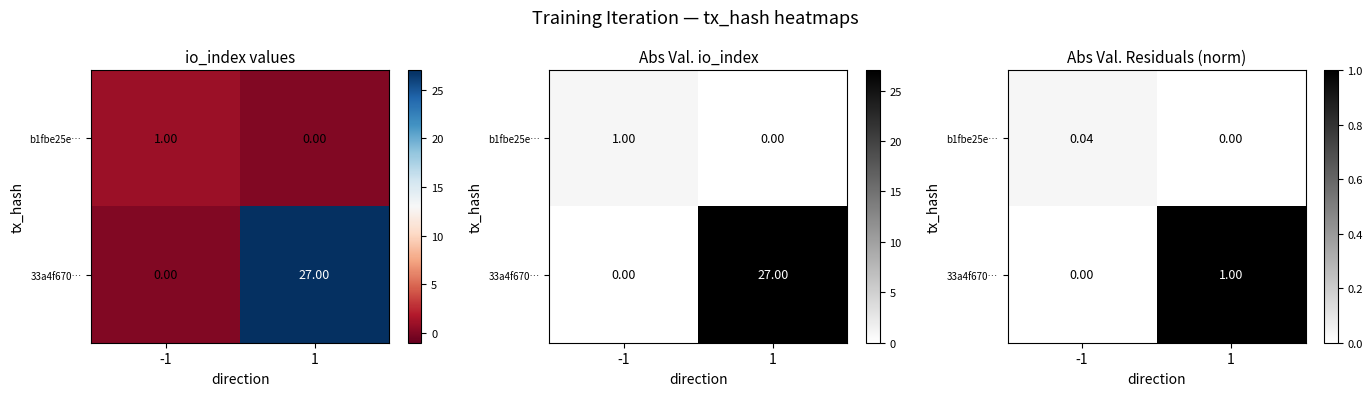

Which series has the widest spread of values?

33a4f670…